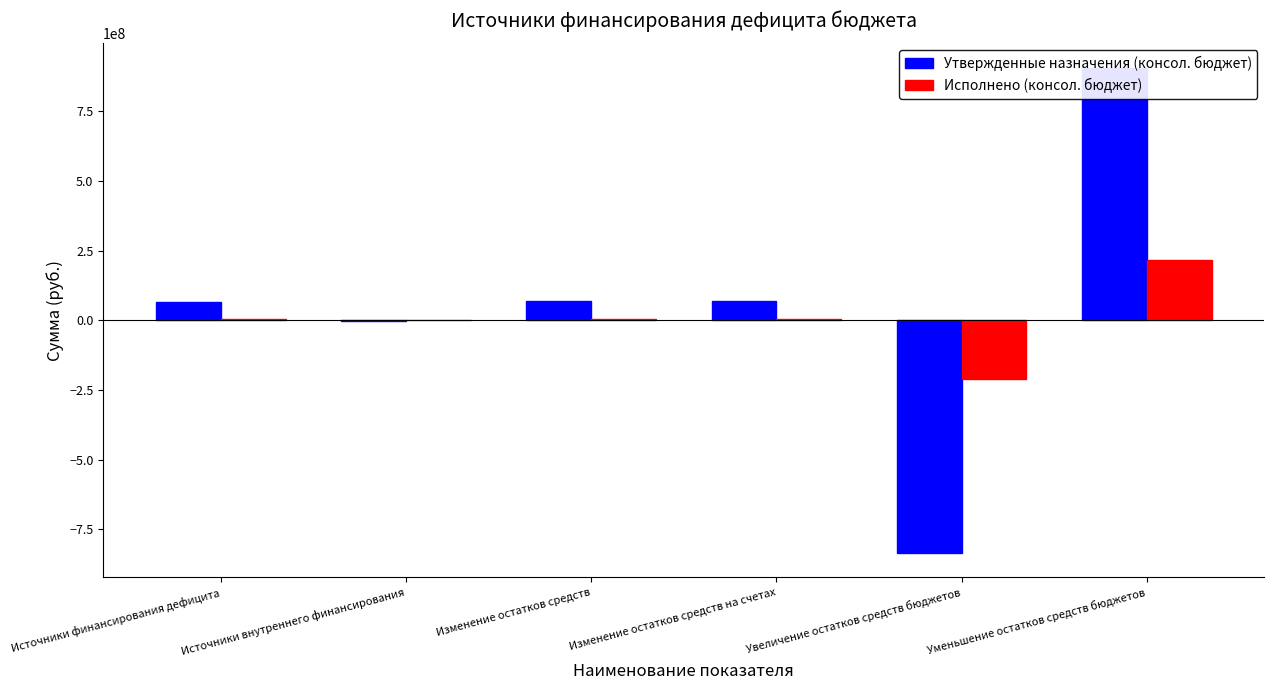

Which series has the largest total across all categories?

Утвержденные назначения (консол. бюджет)